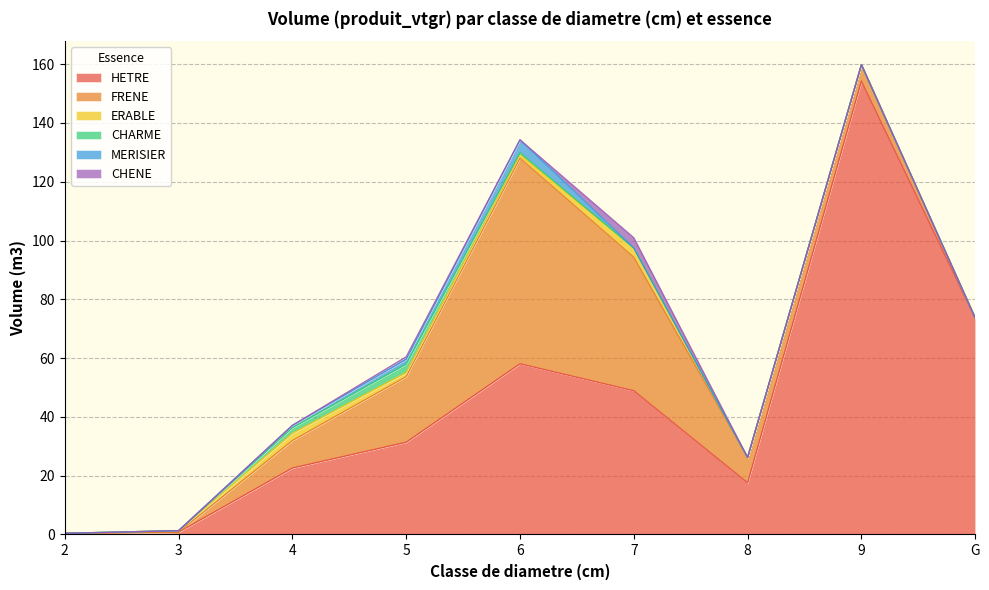

What is the label of the 7th point from the right?

4